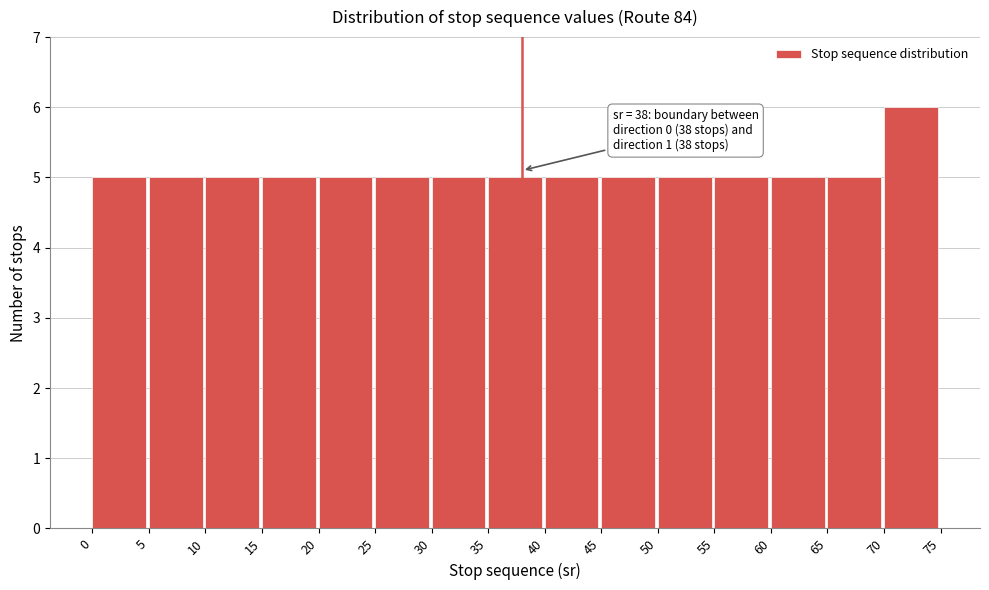

Which range on the x-axis has the tallest bar?

70 to 75